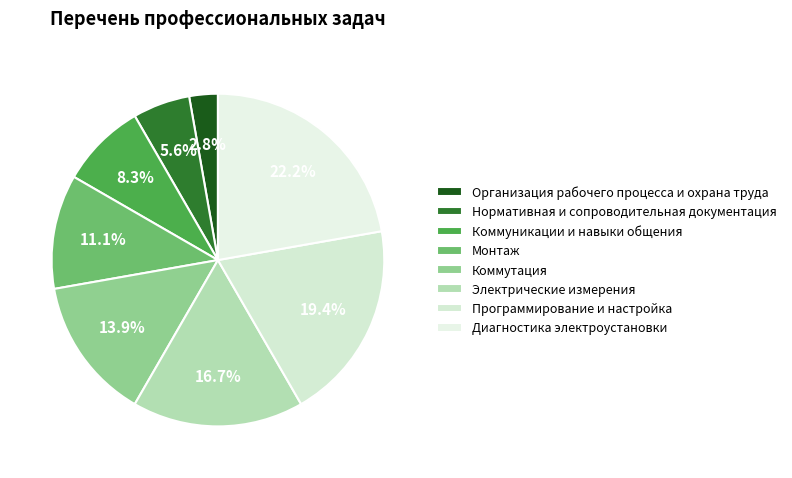

Count the number of slices in the pie.

8